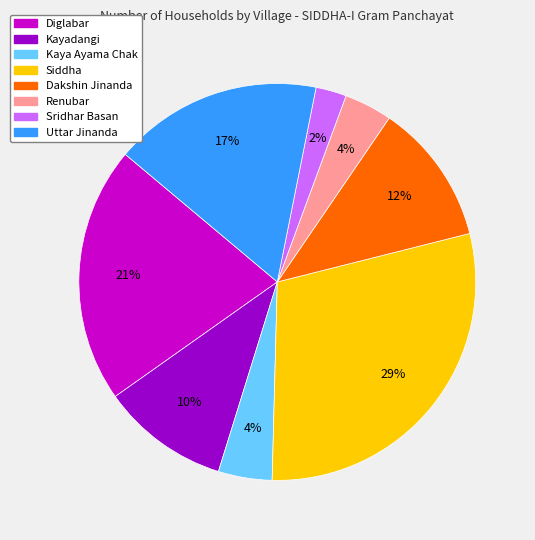

How many segments does this pie chart have?

8